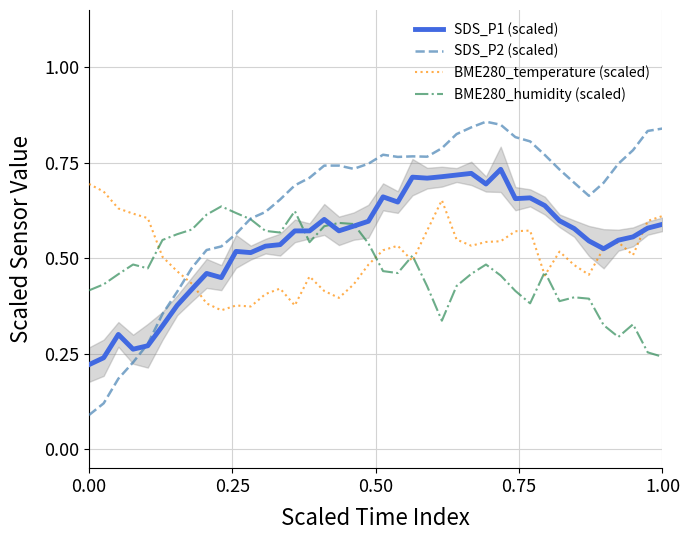

How many interior local valleys does the SDS_P2 (scaled) series have?

4